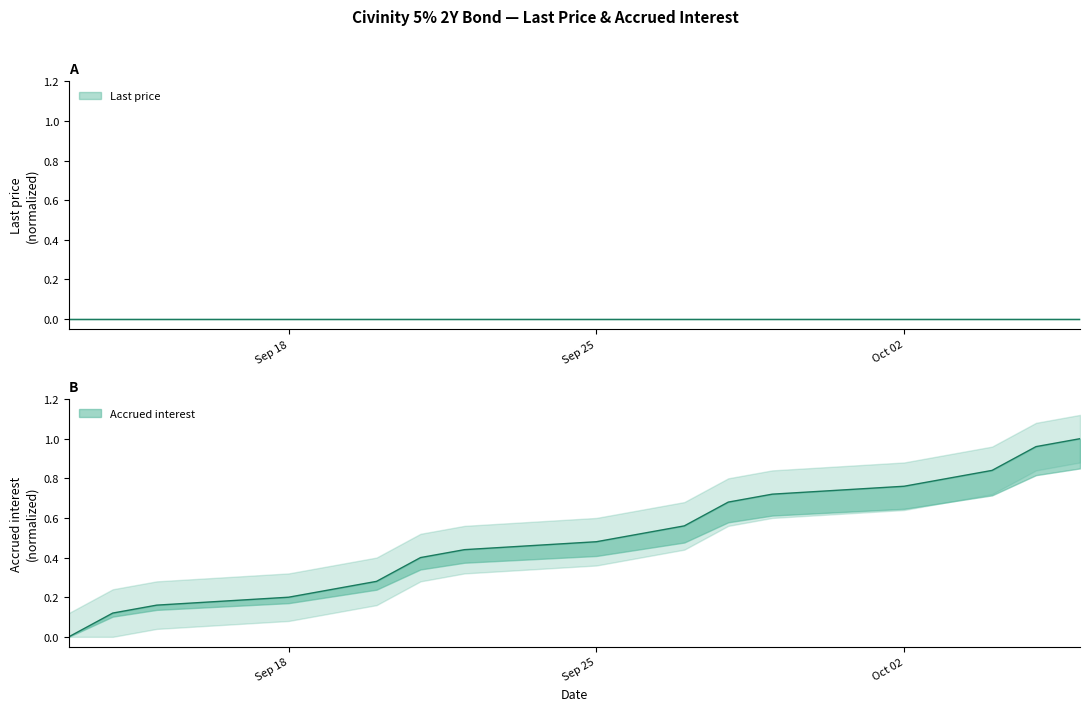

At which label is the value closest to 0?

2023-10-06